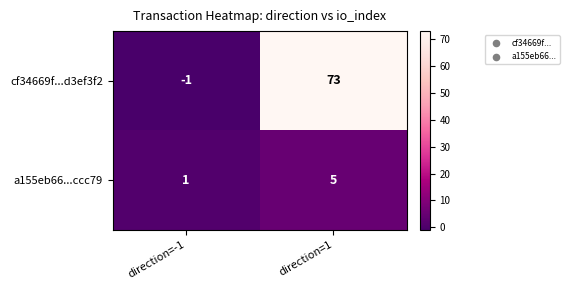

Which label corresponds to the smallest value in the chart?

direction=-1